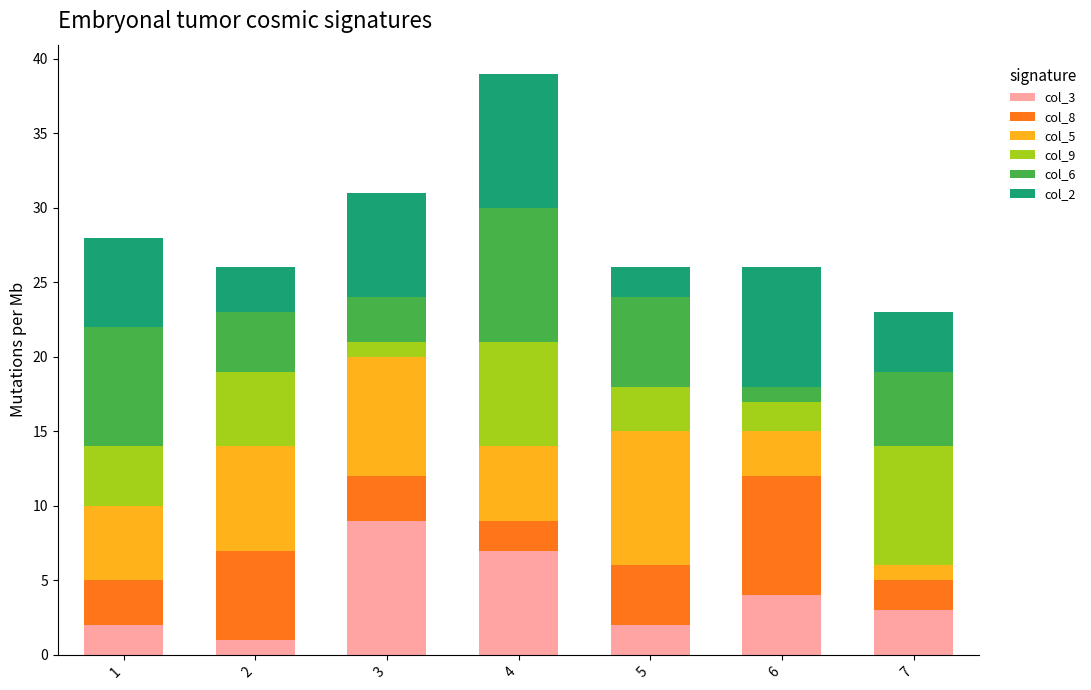

At which category is the sum across all series the highest?

4